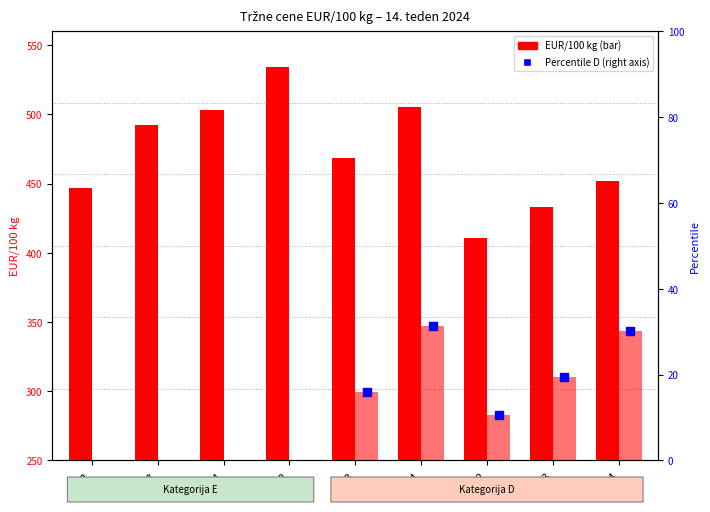

What is the total value across all series at O2?

704.0